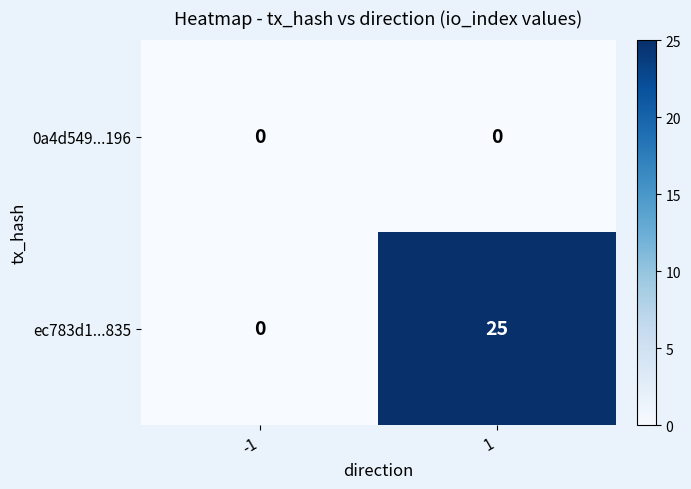

What is the total value across all series at 1?

25